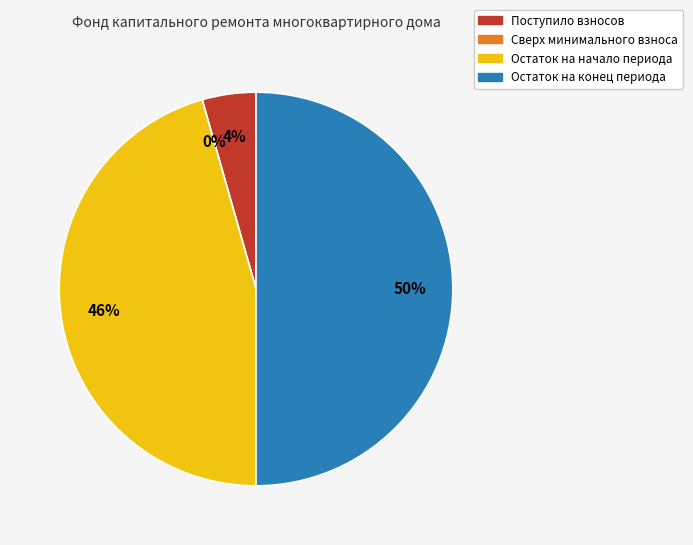

To the nearest percent, what portion does Поступило взносов represent?

4%